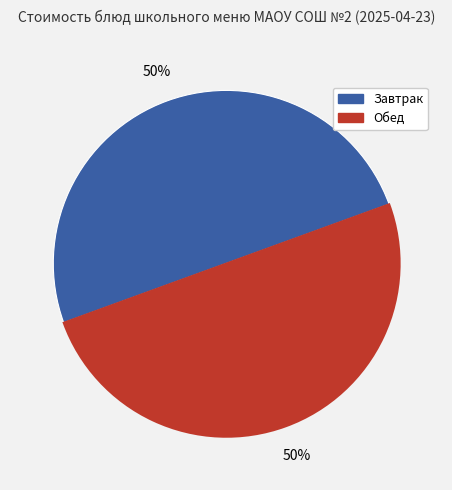

How many slices are in this pie chart?

2